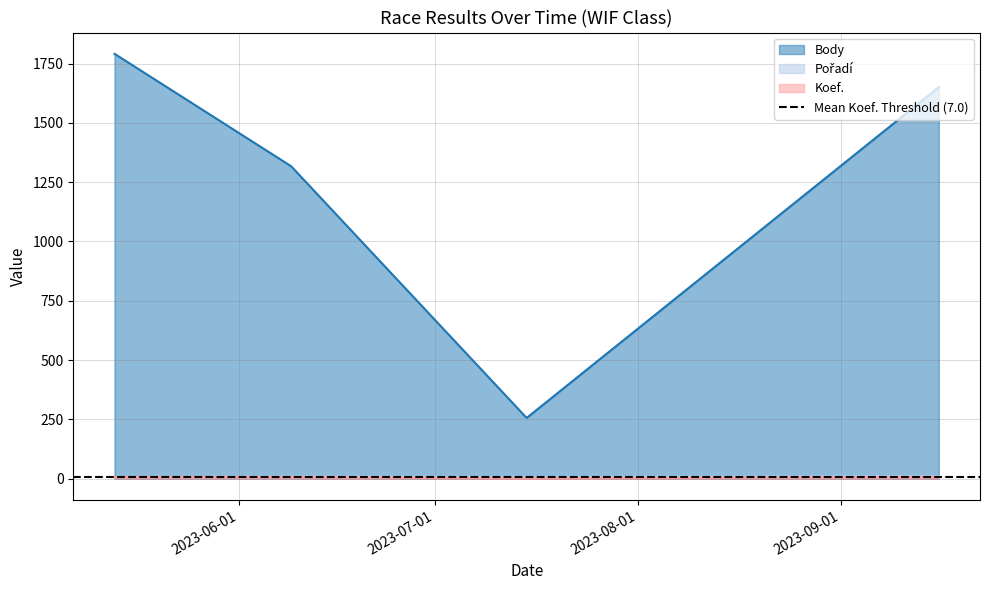

How many interior local peaks does the Pořadí series have?

1